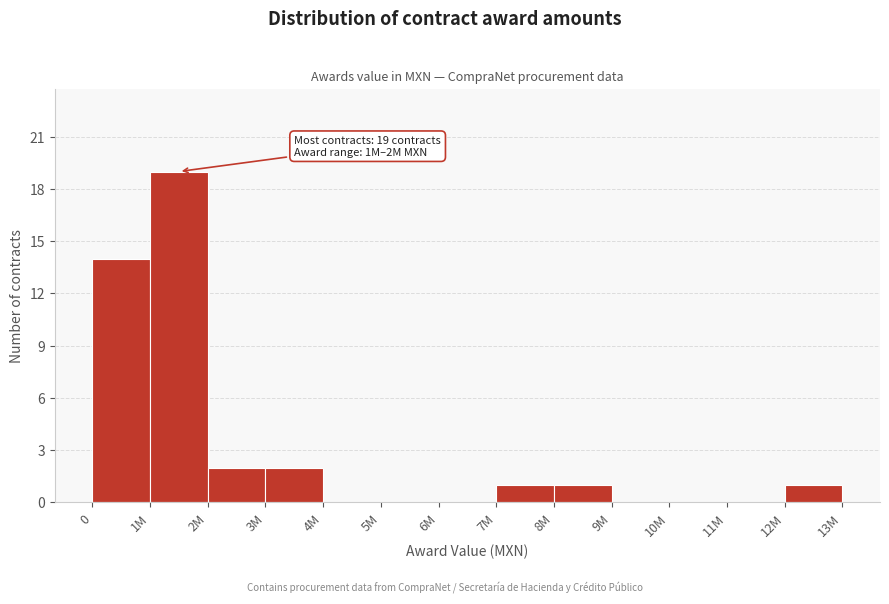

Reading right to left, what are all the values shown in this chart?

12M=1	11M=0	10M=0	9M=0	8M=1	7M=1	6M=0	5M=0	4M=0	3M=2	2M=2	1M=19	0=14